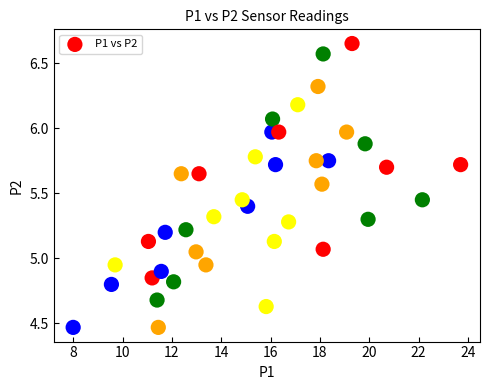

What is the range of X values (max minus min)?

15.7